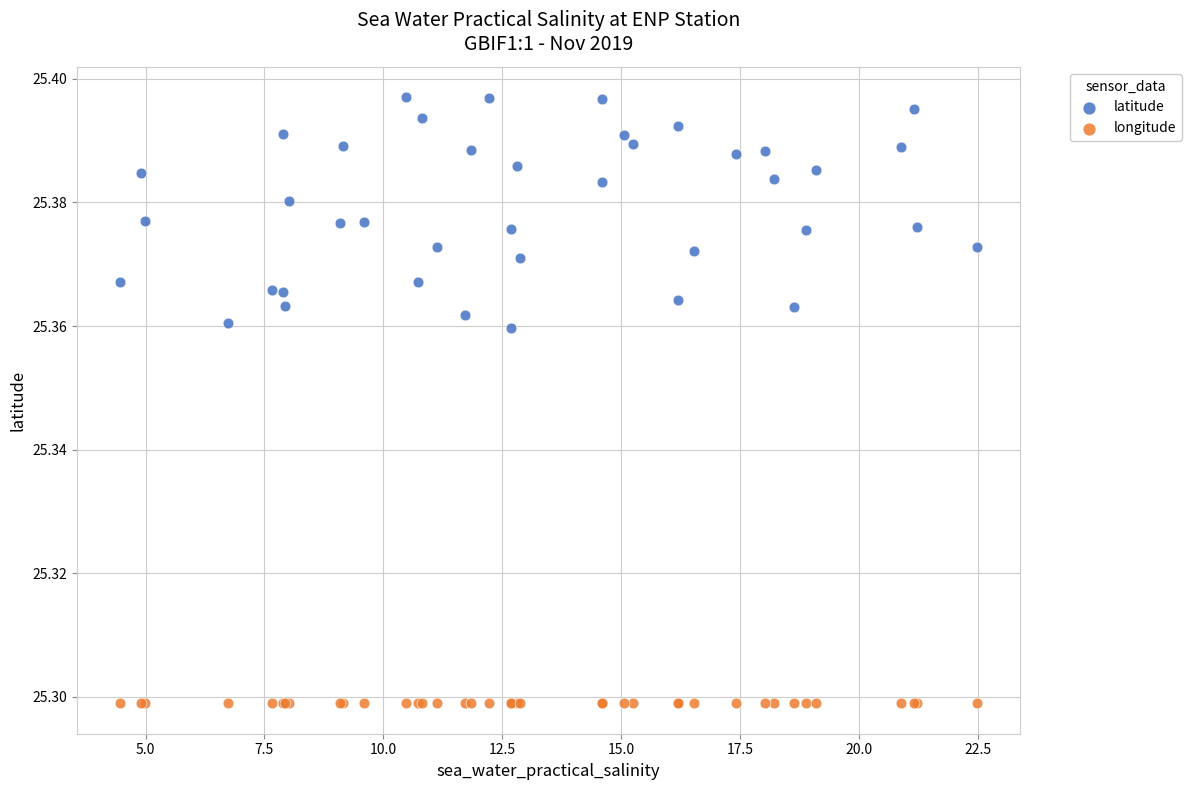

What is the X range (max minus min) for the scatter plot?

18.0